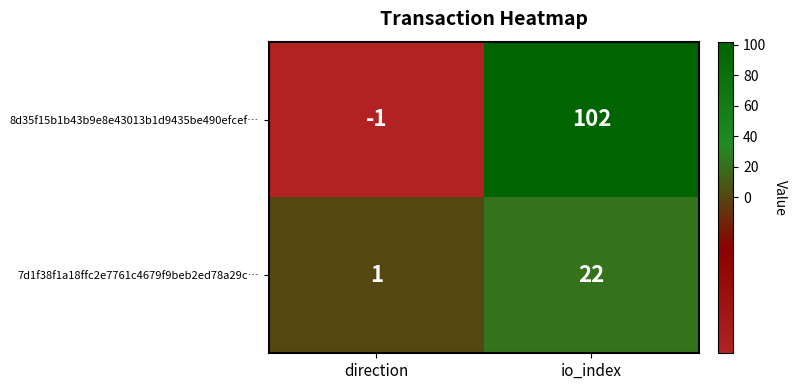

Reading right to left, transcribe all the data shown in this chart.

8d35f15b1b43b9e8e43013b1d9435be490efcef…: 102	-1
7d1f38f1a18ffc2e7761c4679f9beb2ed78a29c…: 22	1